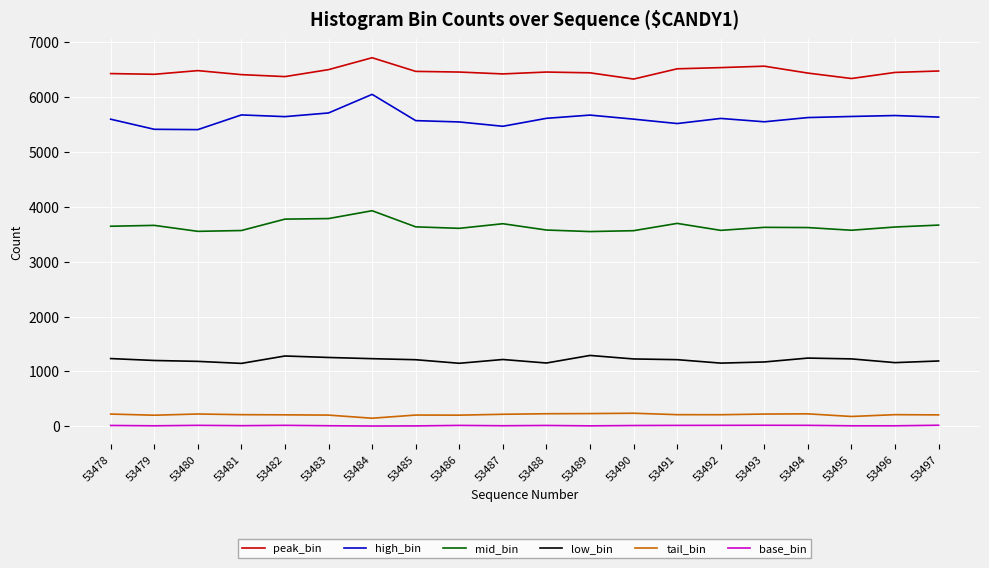

In peak_bin, how many points are lower than both neighbors (excluding endpoints)?

5